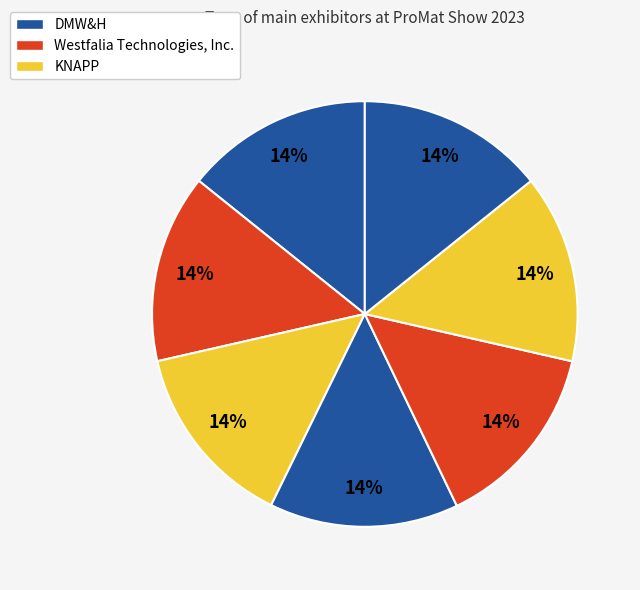

How many slices are in this pie chart?

7